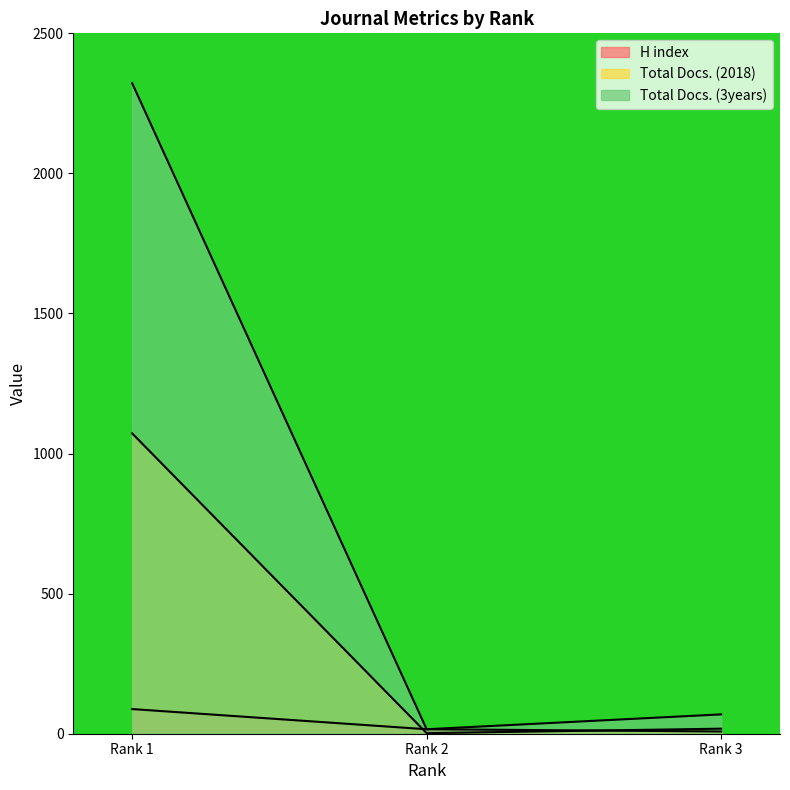

Reading right to left, list all the values displayed in this chart.

H index: Rank 3=8	Rank 2=16	Rank 1=88
Total Docs. (2018): Rank 3=18	Rank 2=2	Rank 1=1072
Total Docs. (3years): Rank 3=69	Rank 2=16	Rank 1=2322